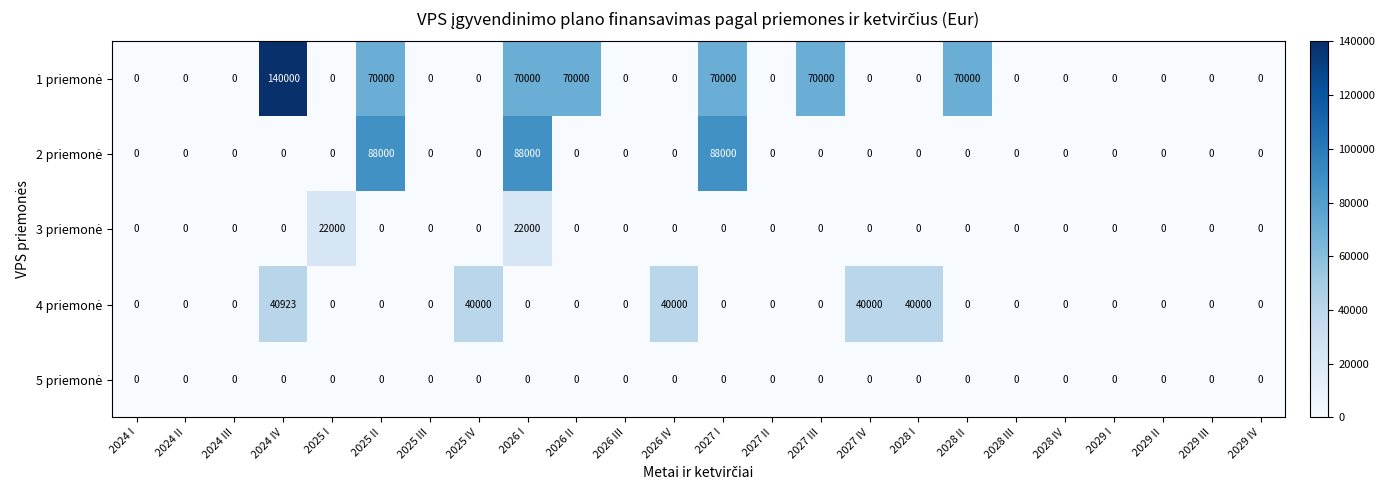

How many series are shown in this chart?

5